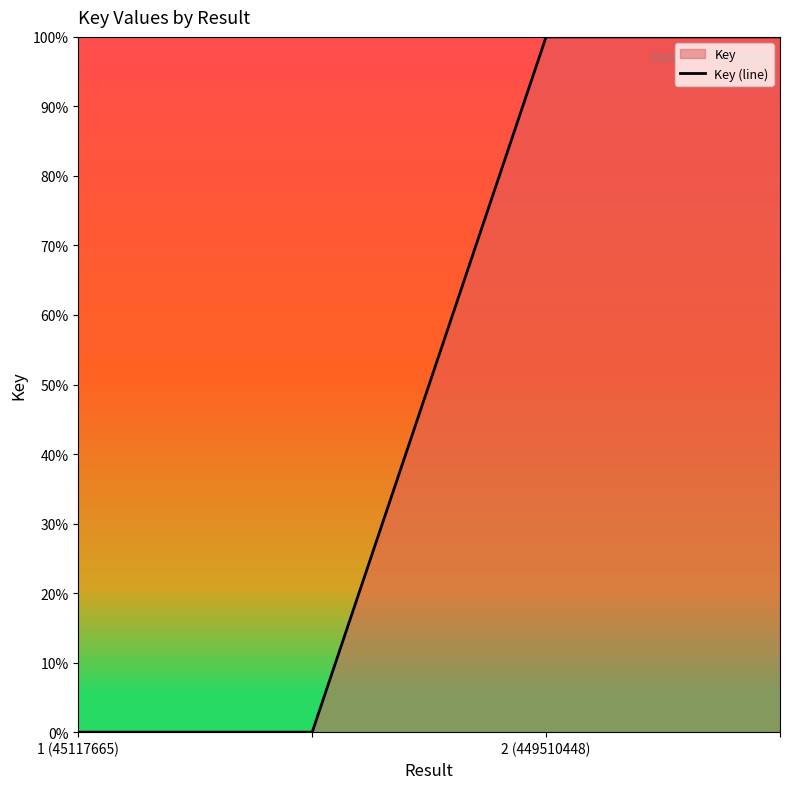

Where is the data nearest to the value 50?

1 (45117665)